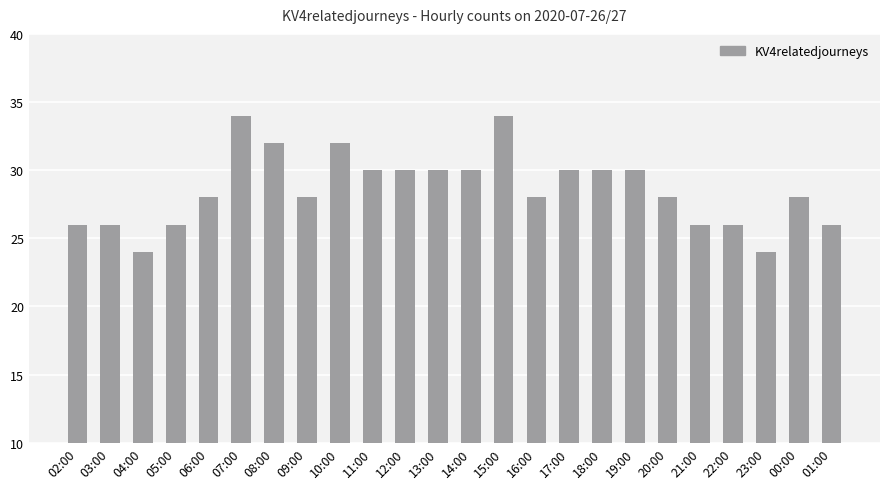

What is the greatest value displayed?

34